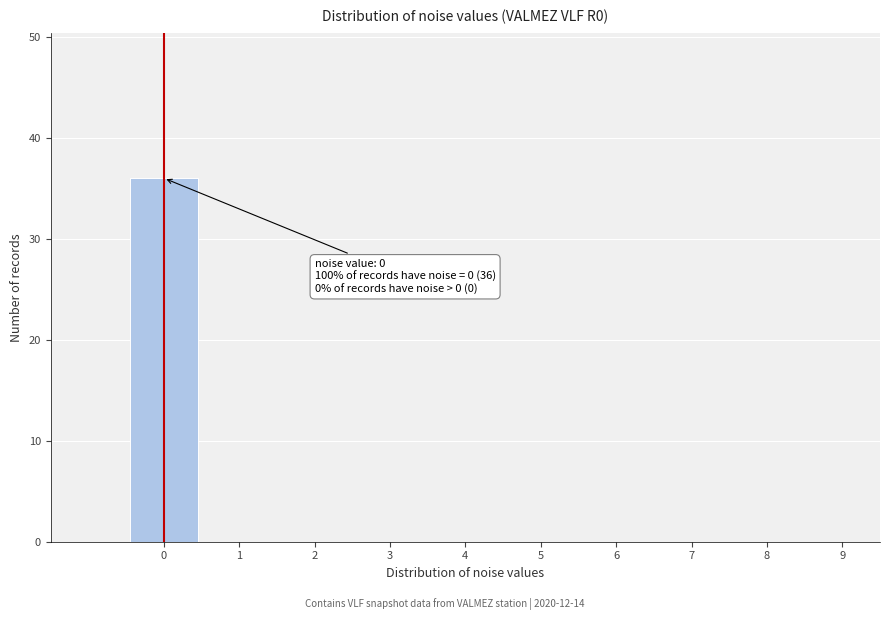

Over which range of the x-axis is the bar tallest?

-0.5 to 0.5